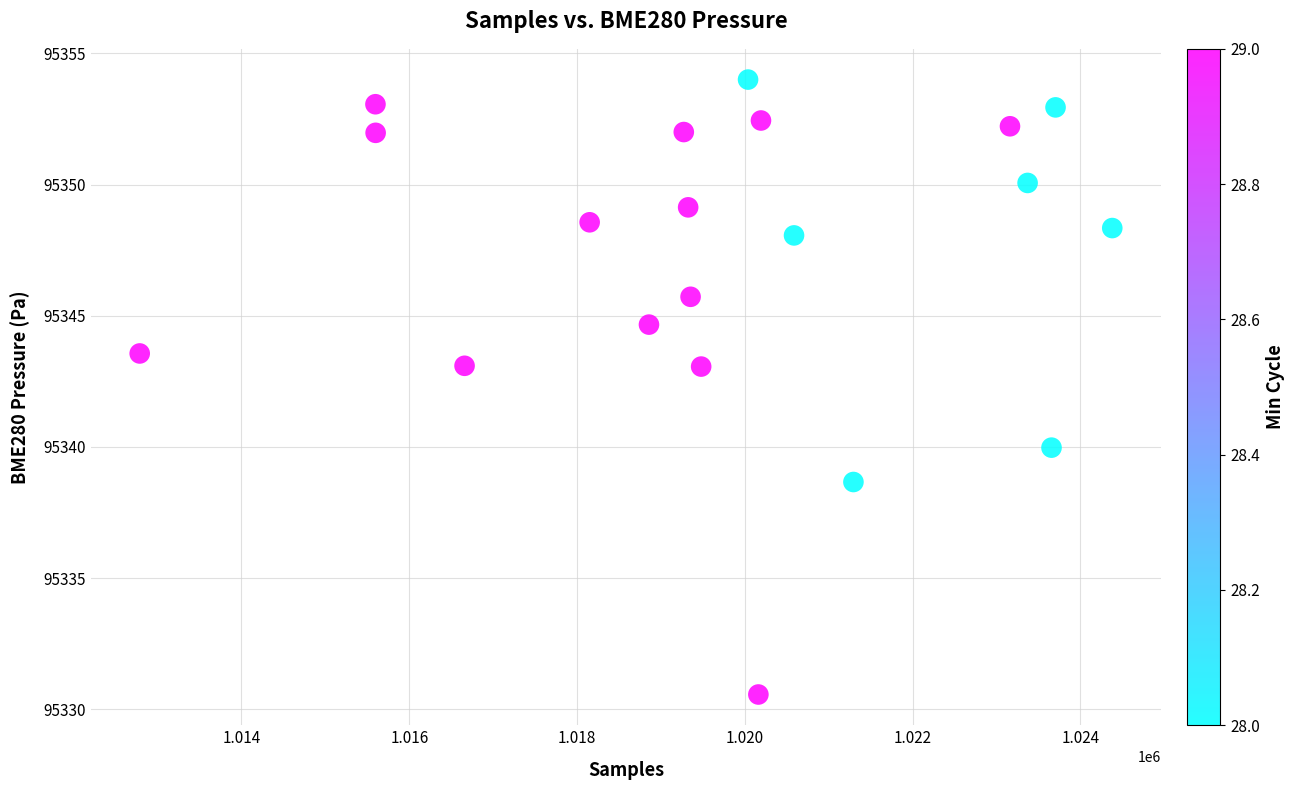

What is the range of X values (max minus min)?

11592.0